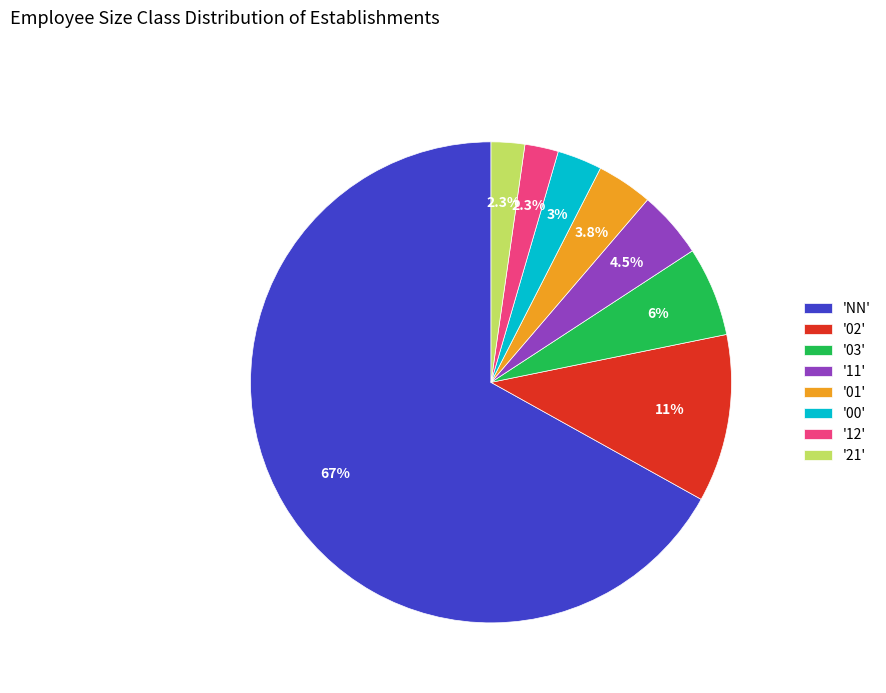

Is there a majority slice in this chart?

Yes